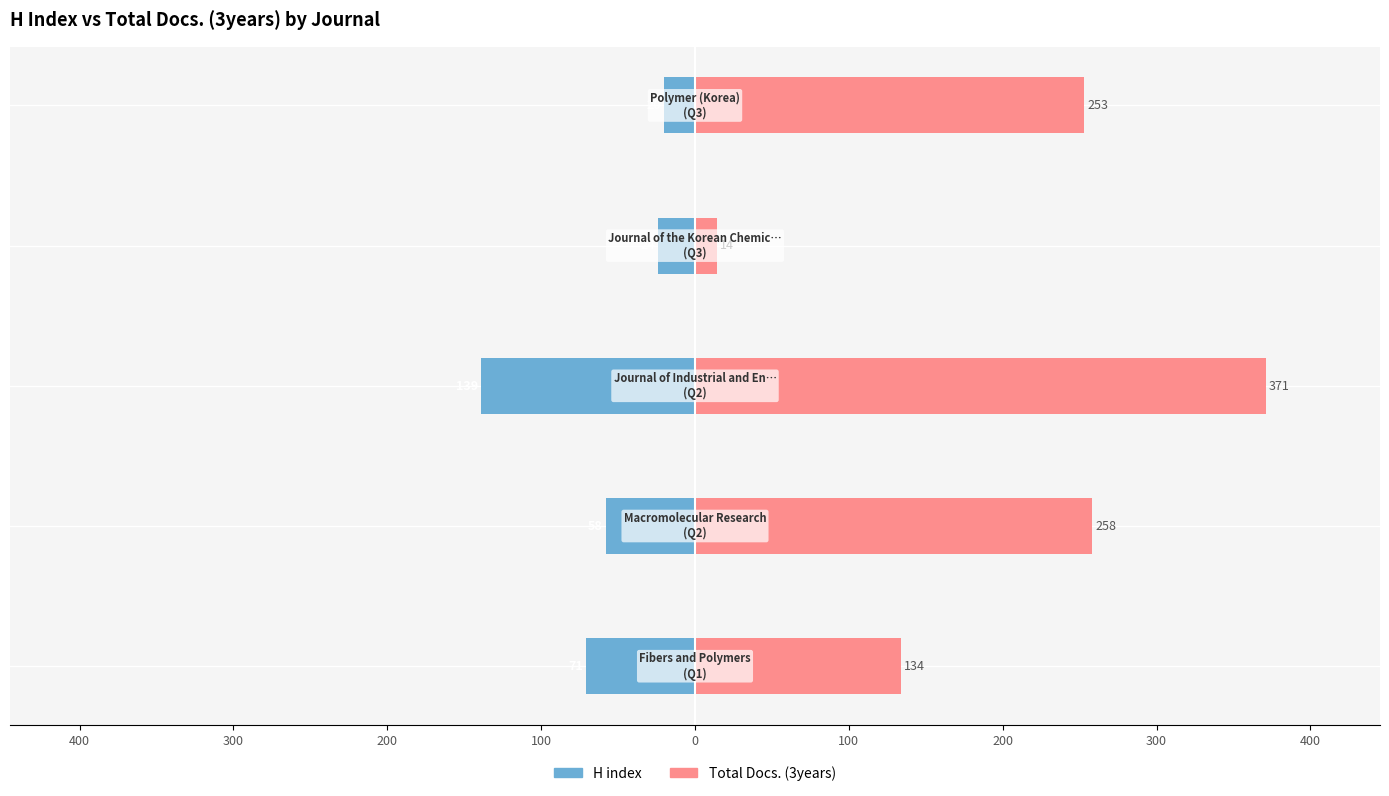

What is the minimum value shown in the chart?

-139